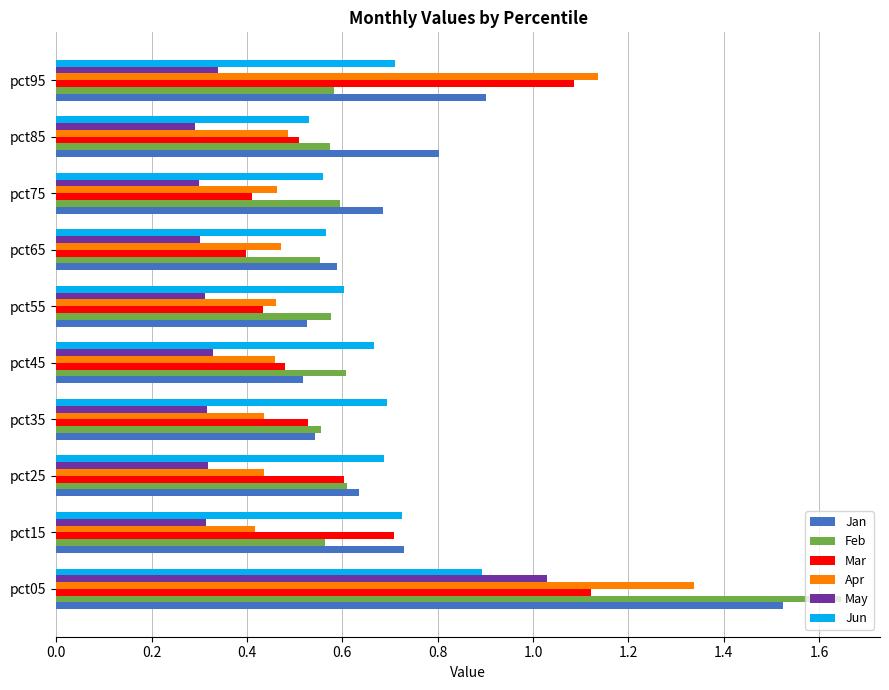

List the series in order of their peak value, lowest first.

Jun, May, Mar, Apr, Jan, Feb